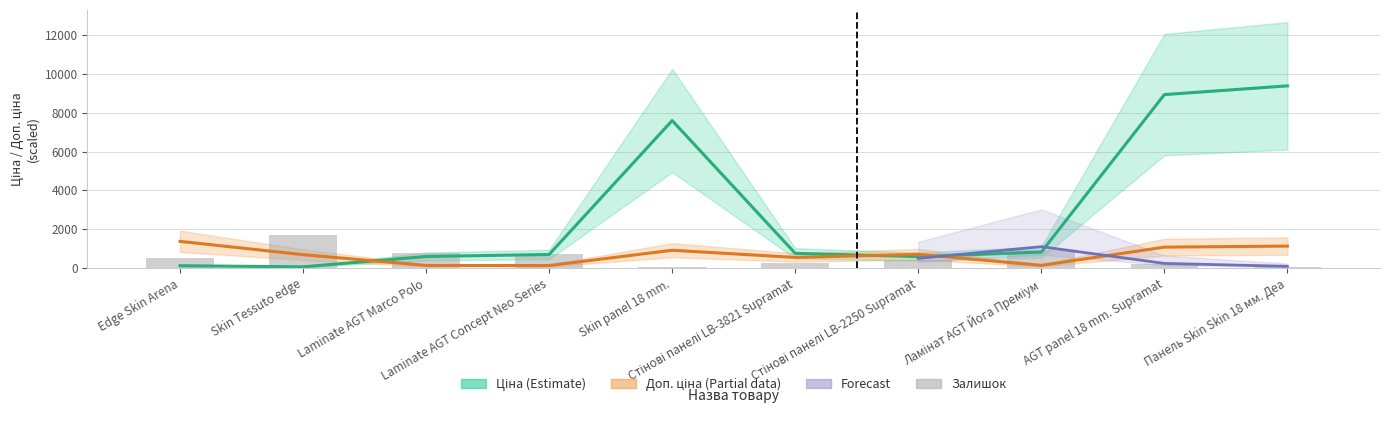

True or false: Доп. ціна has a value of 1126.1 at Панель Skin Skin 18 мм. Деа.

True